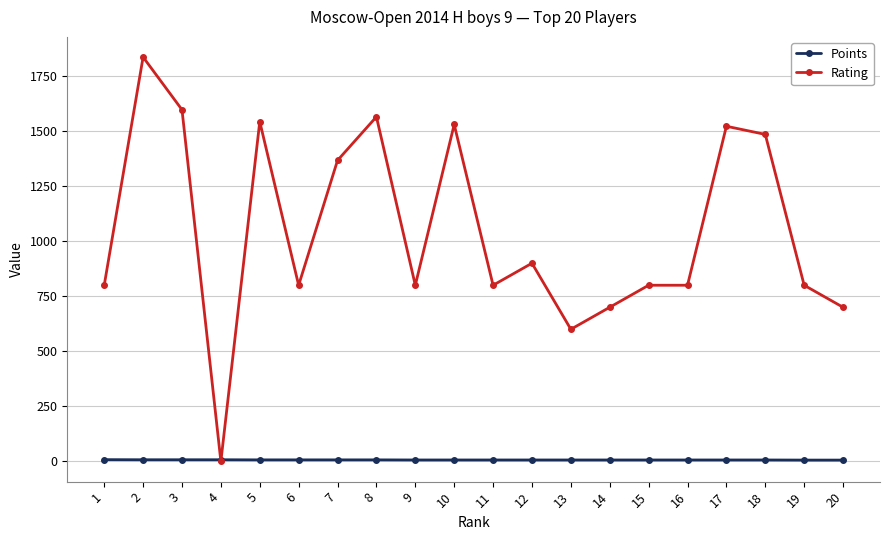

What is the maximum value shown in the chart?

1836.0